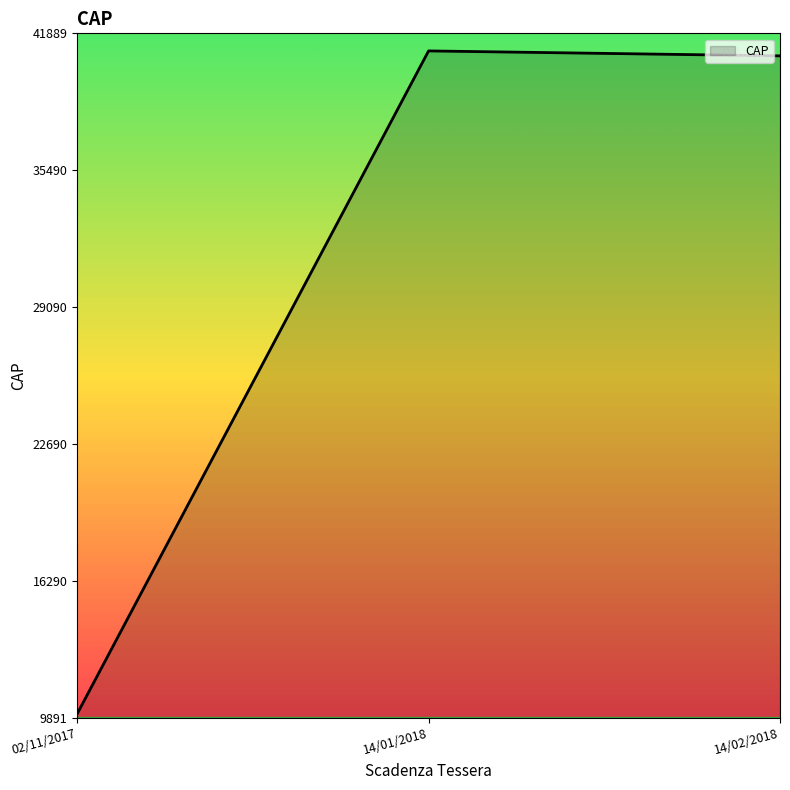

What is the average value?

30666.0